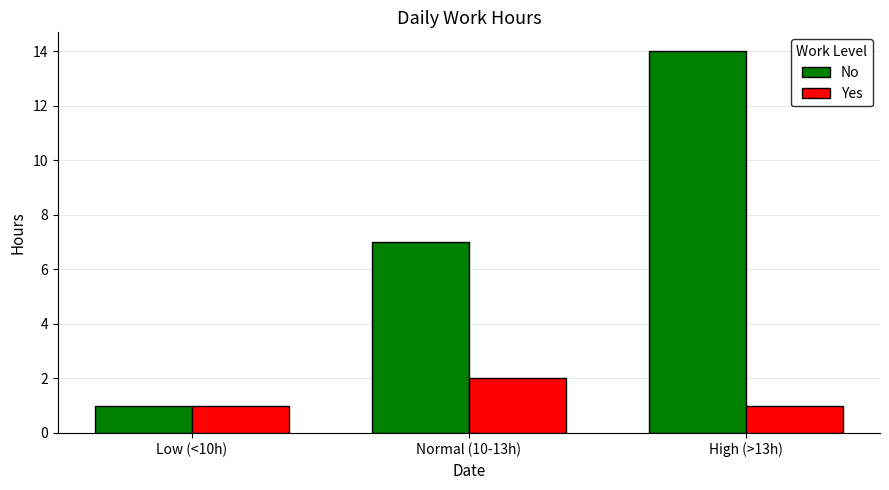

Which series has the widest spread of values?

No